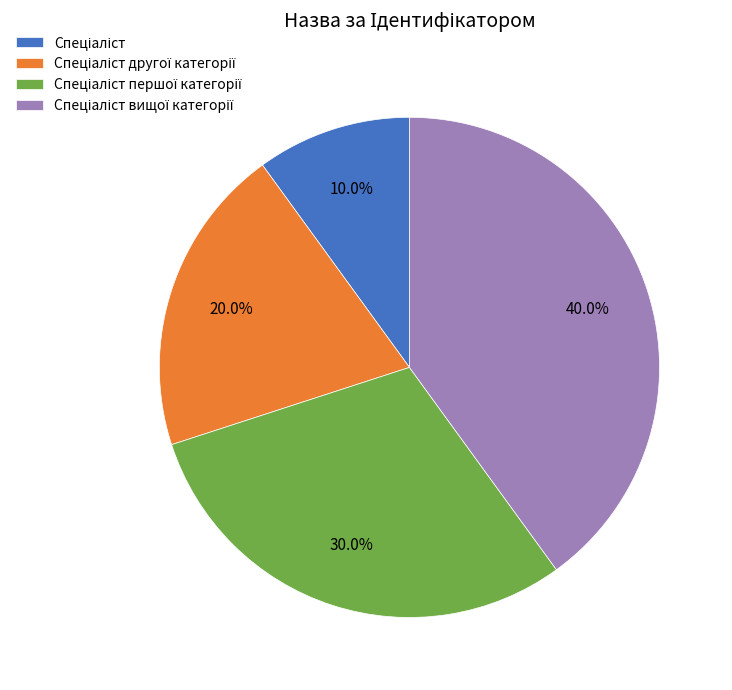

Does any single category account for the majority?

No